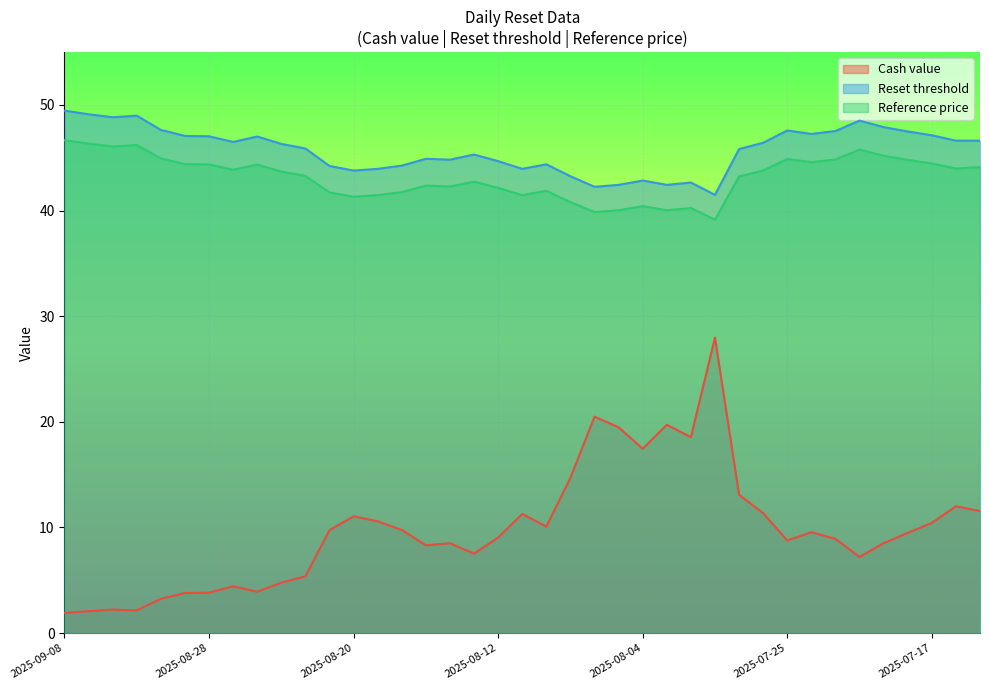

Which series has the widest spread of values?

Cash value